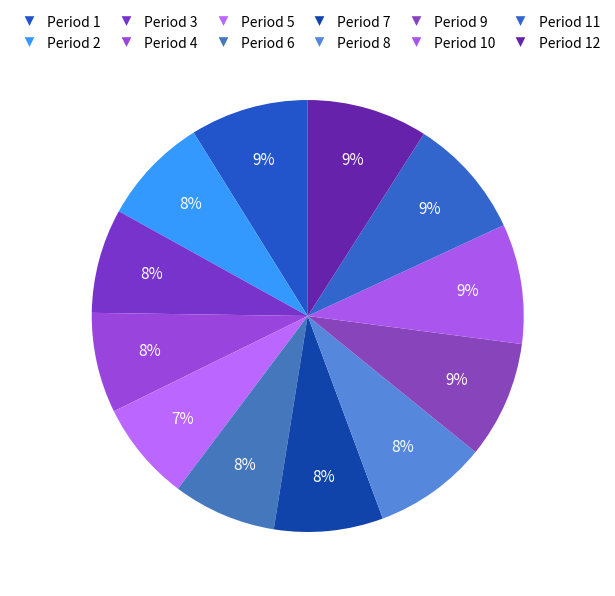

To the nearest percent, what portion does Period 4 represent?

8%